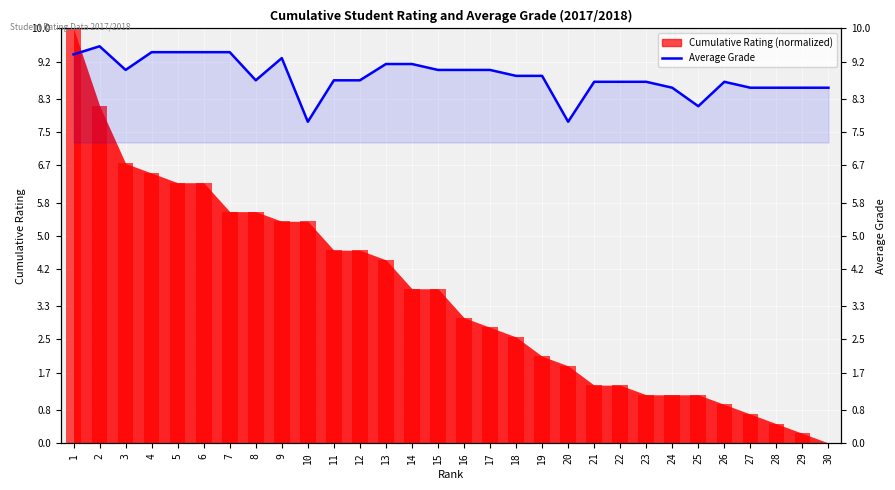

What is the minimum value shown in the chart?

7.8